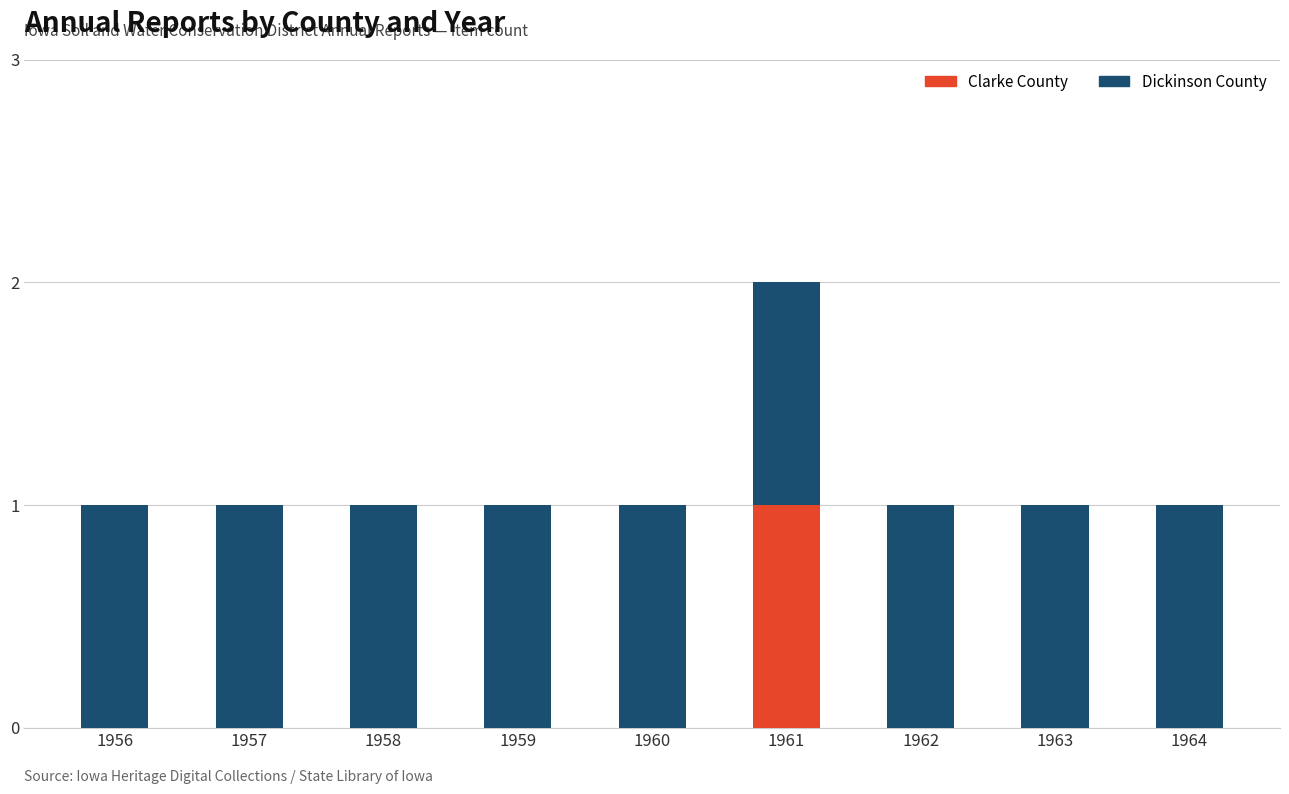

At which category is the sum across all series the highest?

1961